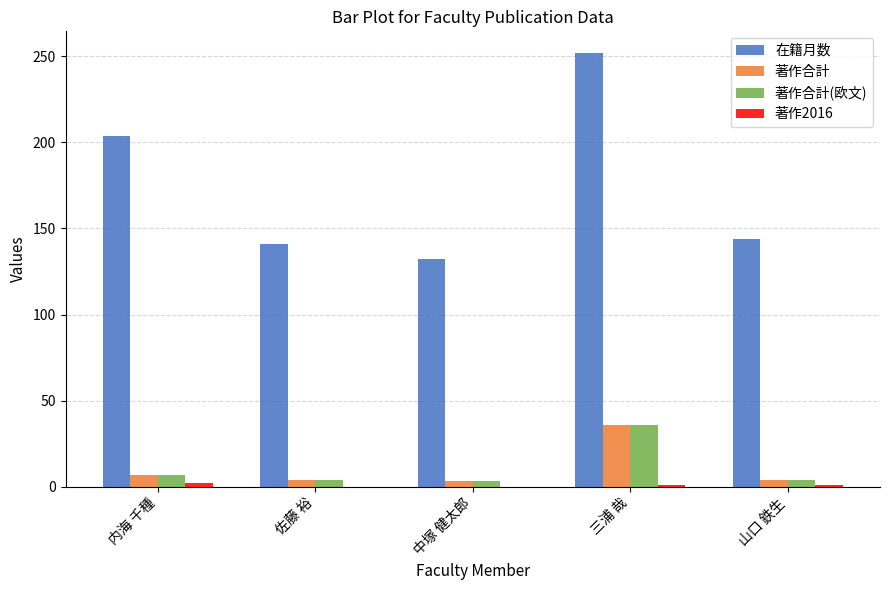

What is the maximum value for 著作合計?

36